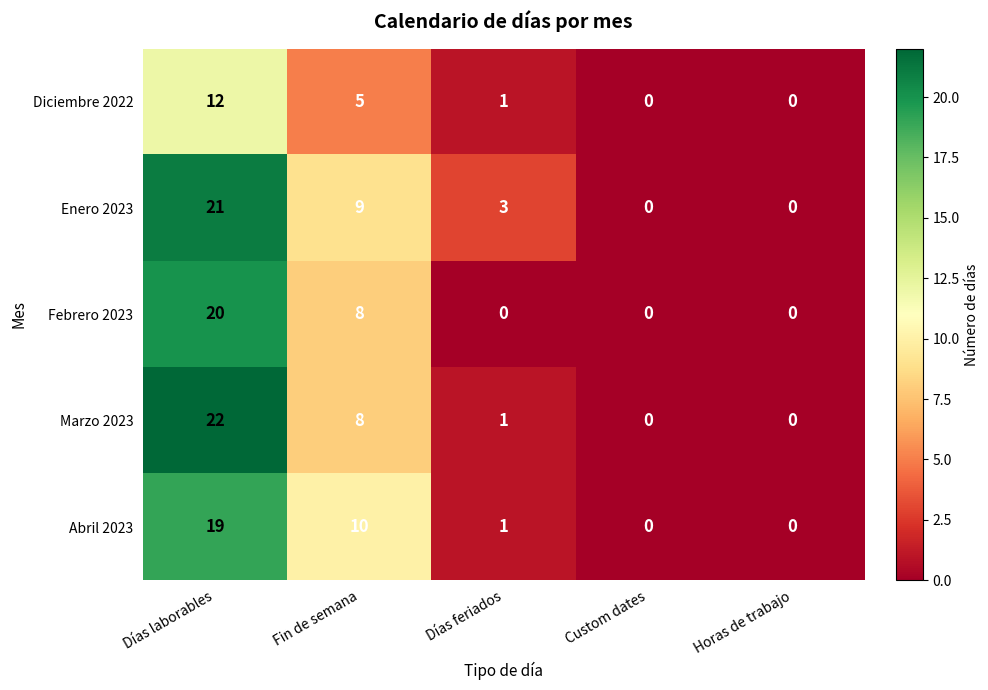

Count the number of data series in this chart.

5